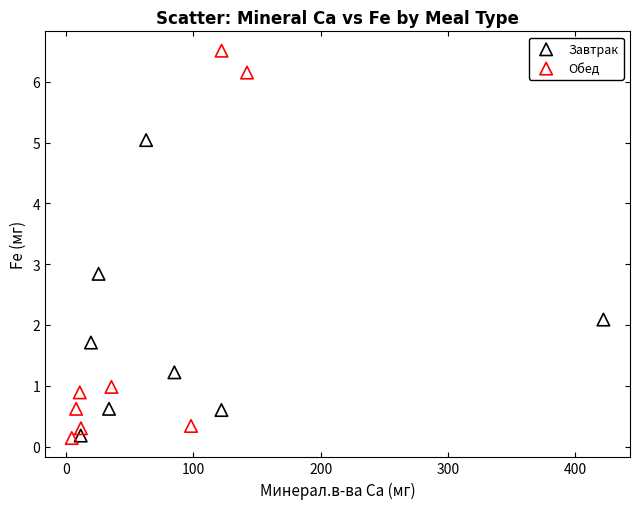

What are all the series names shown in the legend?

Завтрак, Обед